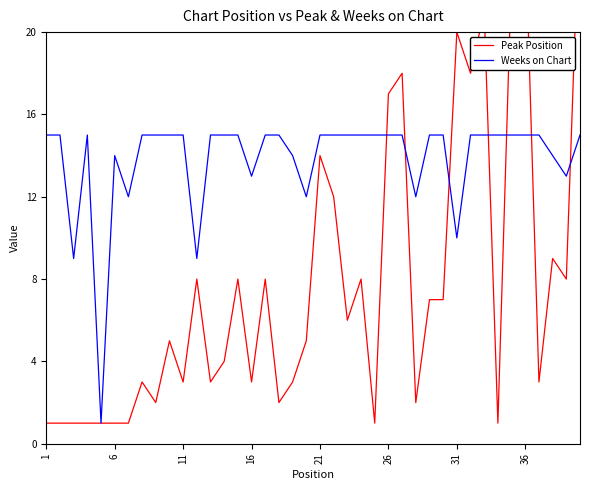

What is the highest value of the Weeks on Chart series?

15